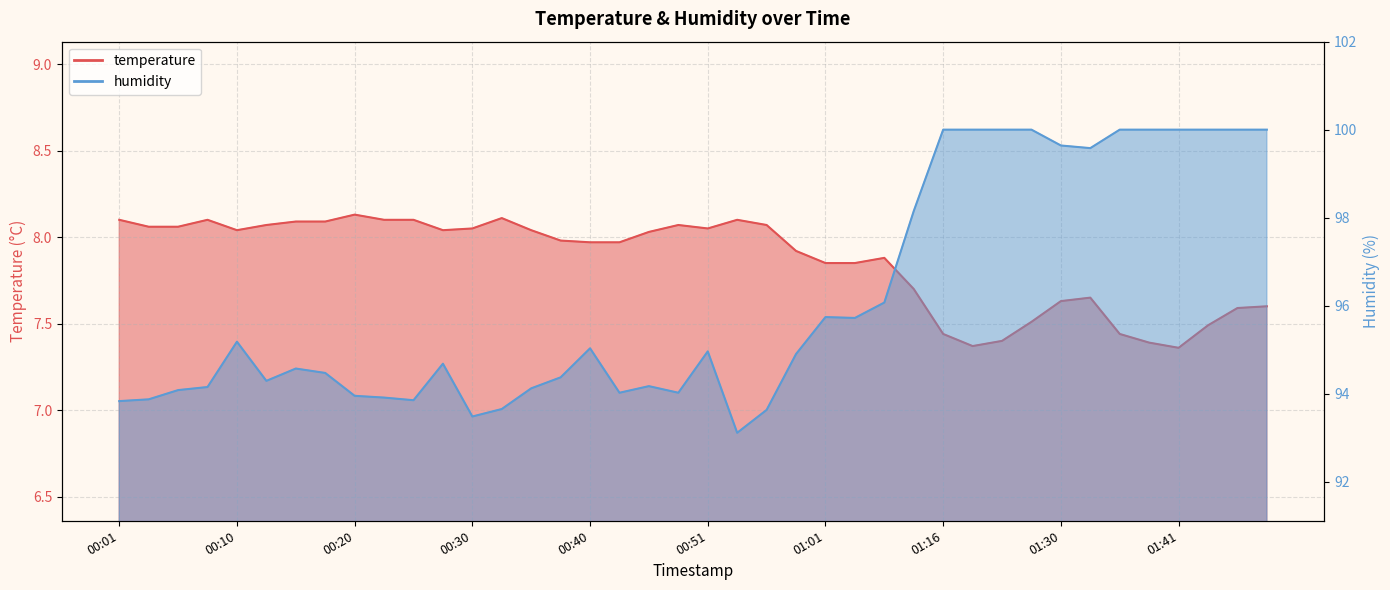

What is the highest value of the temperature series?

8.1